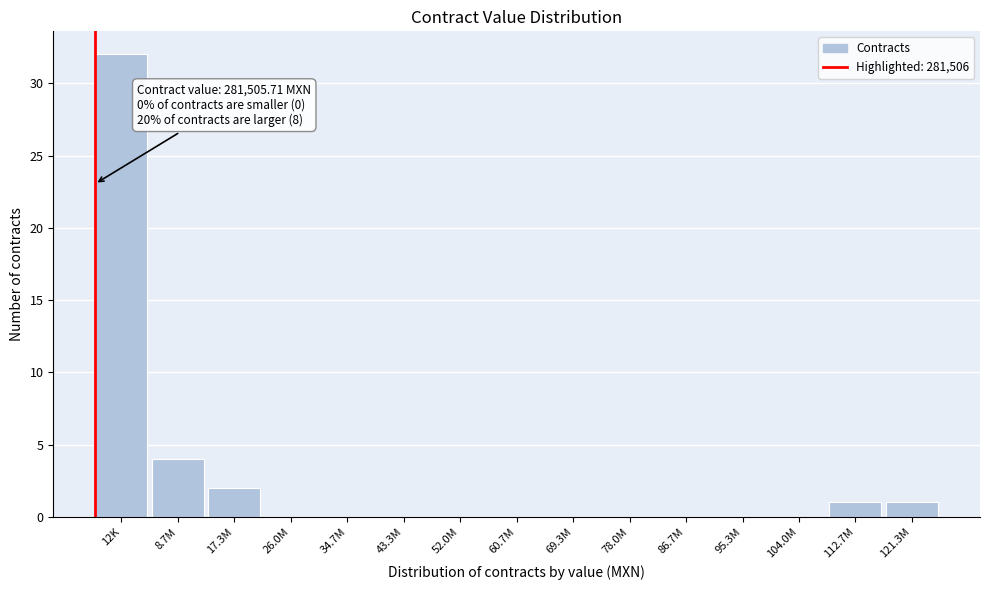

Reading left to right, extract all data points from this chart.

12K=32	8.7M=4	17.3M=2	26.0M=0	34.7M=0	43.3M=0	52.0M=0	60.7M=0	69.3M=0	78.0M=0	86.7M=0	95.3M=0	104.0M=0	112.7M=1	121.3M=1